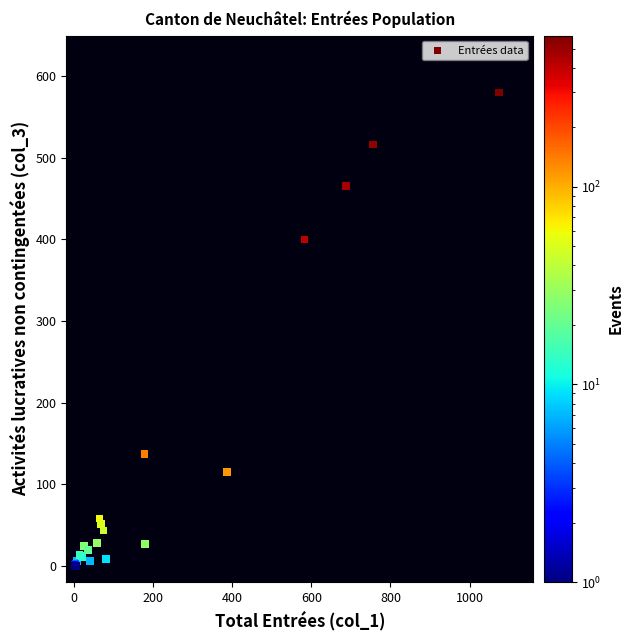

What Y value in the scatter plot is closest to 290?

400